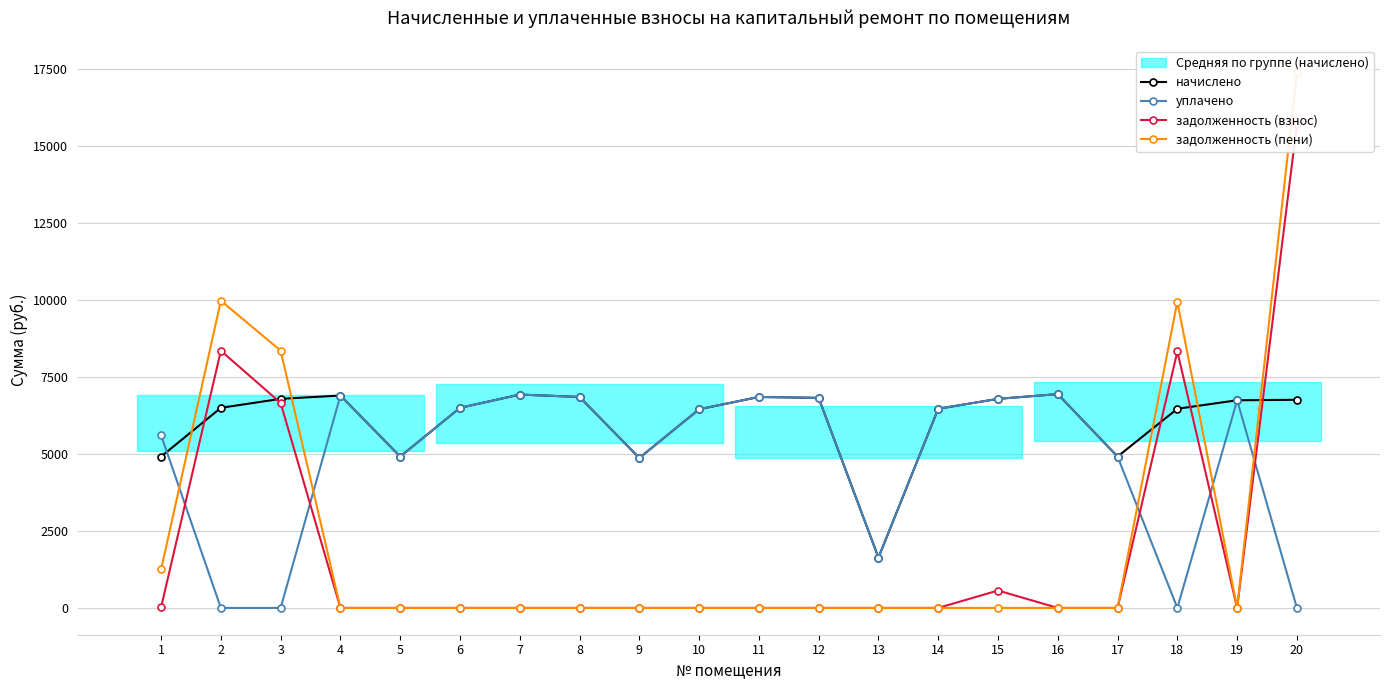

At which category is the sum across all series the highest?

20